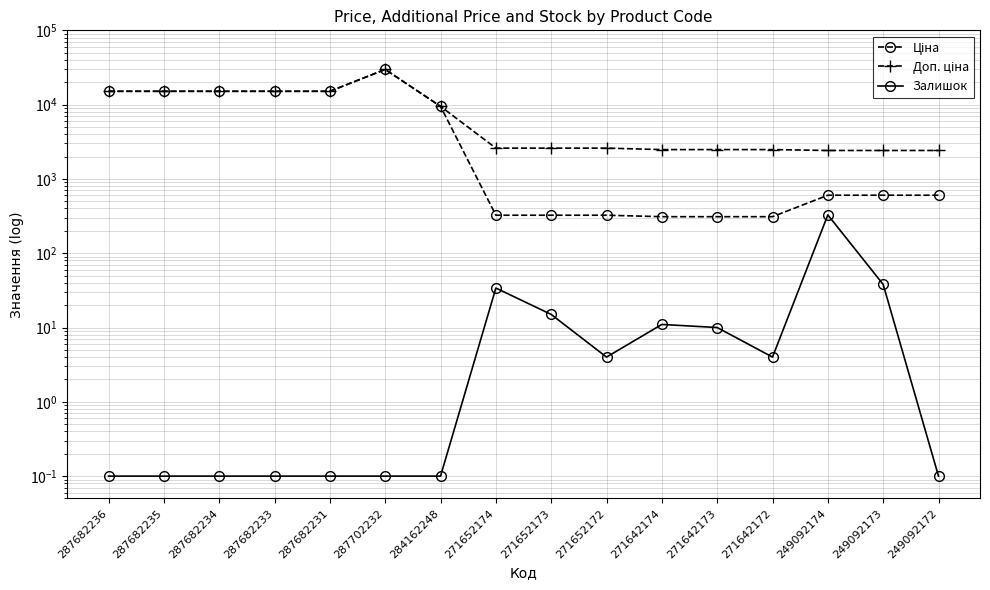

Reading right to left, list all the values displayed in this chart.

Ціна: 603.7	603.7	603.7	310.3	310.3	310.3	324.8	324.8	324.8	9480.1	29747.2	15120.0	15120.0	15120.0	15120.0	15120.0
Доп. ціна: 2414.8	2414.8	2414.8	2482.4	2482.4	2482.4	2598.3	2598.3	2598.3	9480.1	29747.2	15120.0	15120.0	15120.0	15120.0	15120.0
Залишок: 0.1	38.0	328.0	4.0	10.0	11.0	4.0	15.0	34.0	0.1	0.1	0.1	0.1	0.1	0.1	0.1